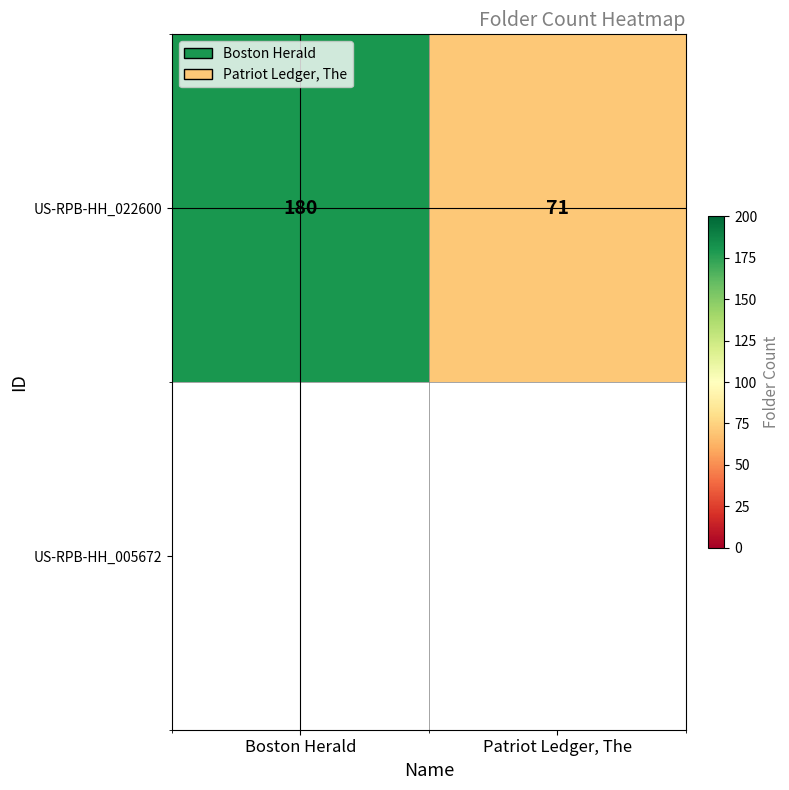

Reading left to right, extract all data points from this chart.

Boston Herald=180	Patriot Ledger, The=71